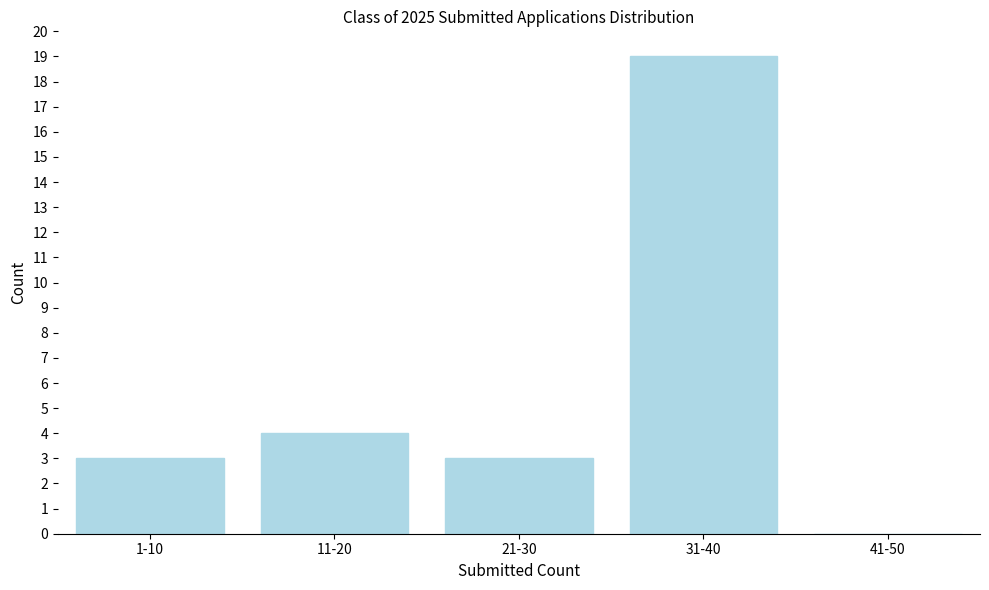

Reading left to right, what are all the values shown in this chart?

1-10=3	11-20=4	21-30=3	31-40=19	41-50=0